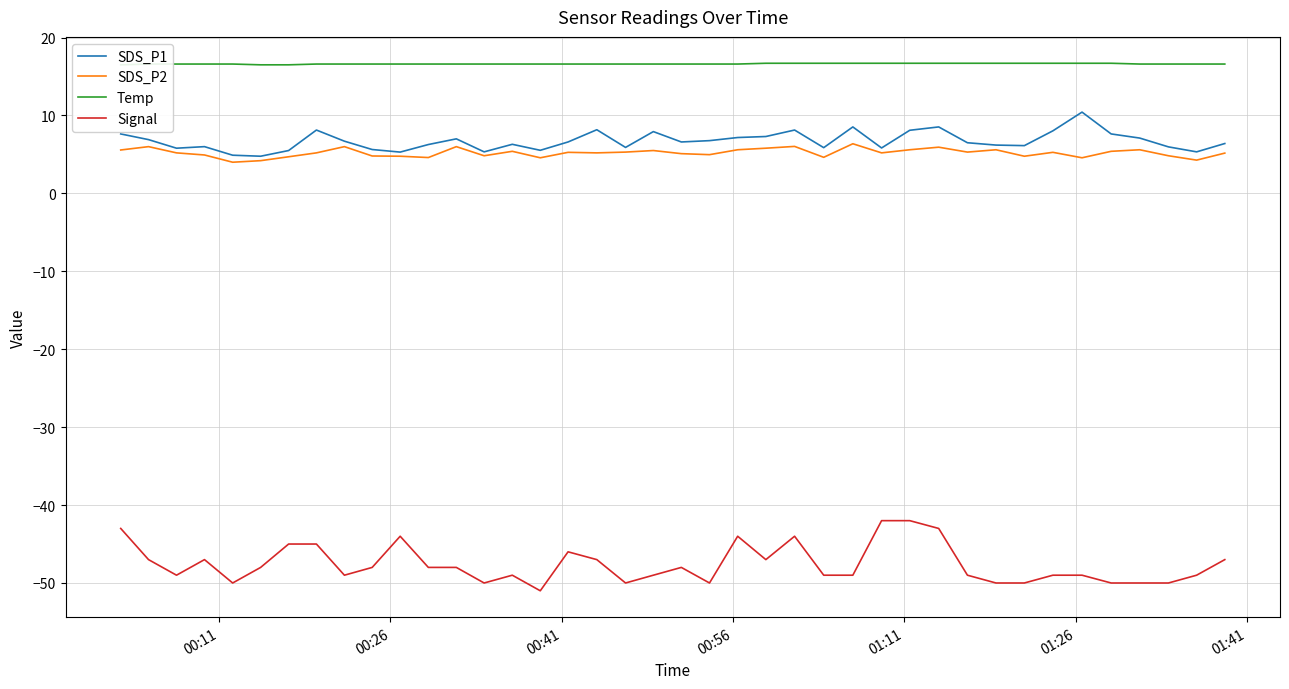

What is the highest value of the SDS_P2 series?

6.4